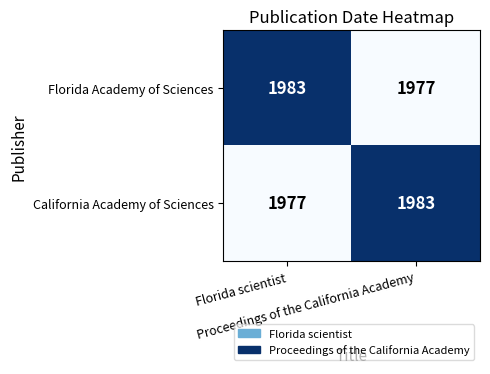

How many data points does each series have?

2